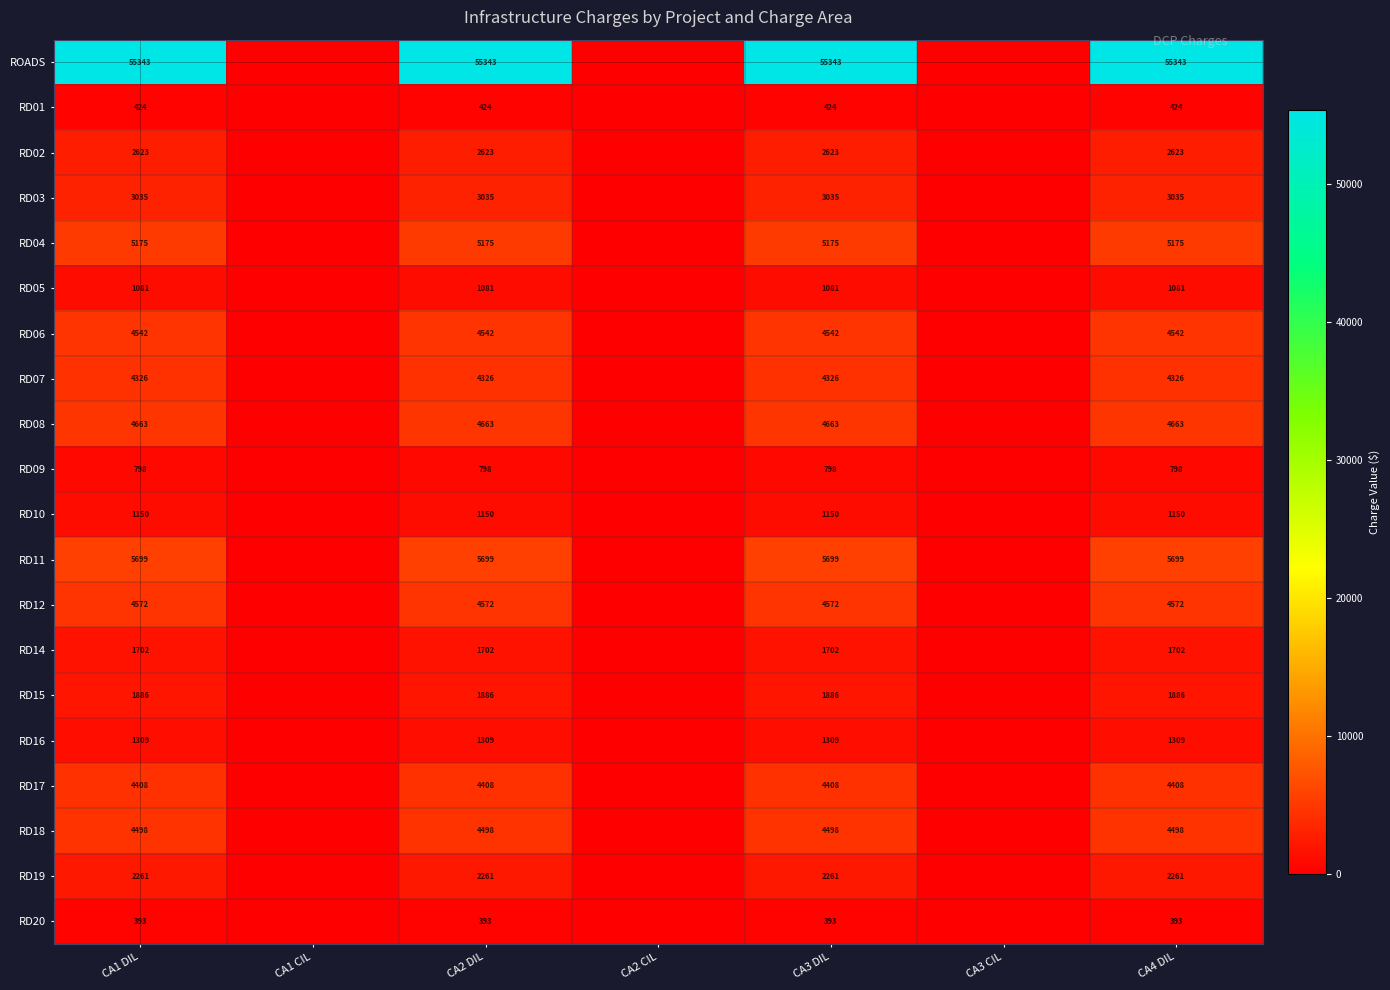

Is it true that RD14 equals 1702 at CA3 DIL?

True